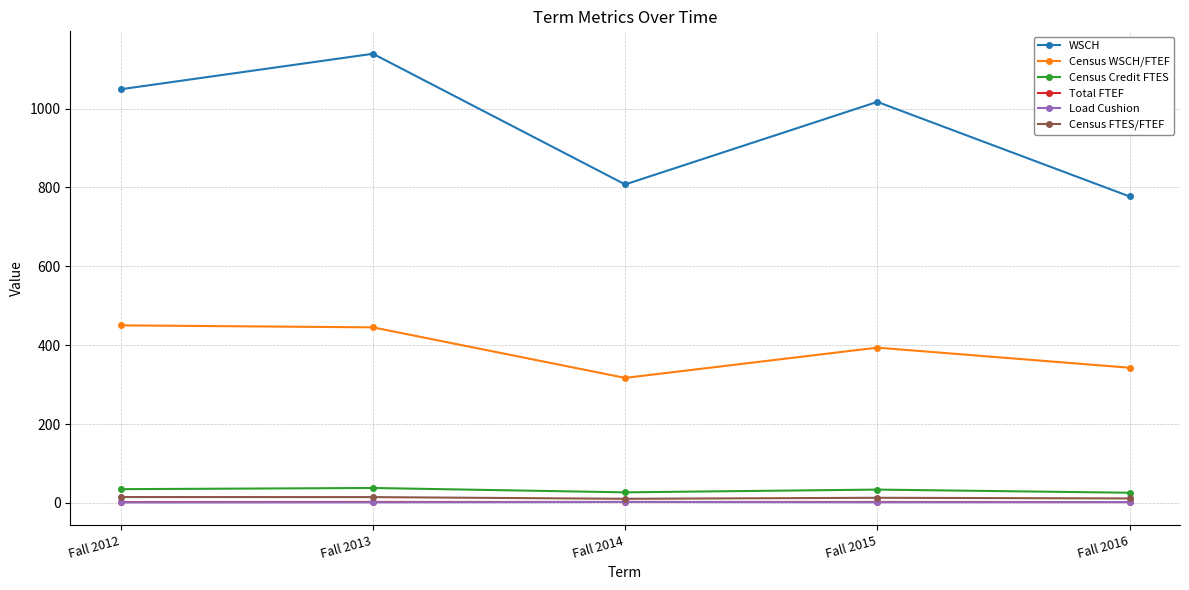

True or false: Total FTEF and Census WSCH/FTEF cross at least once.

False